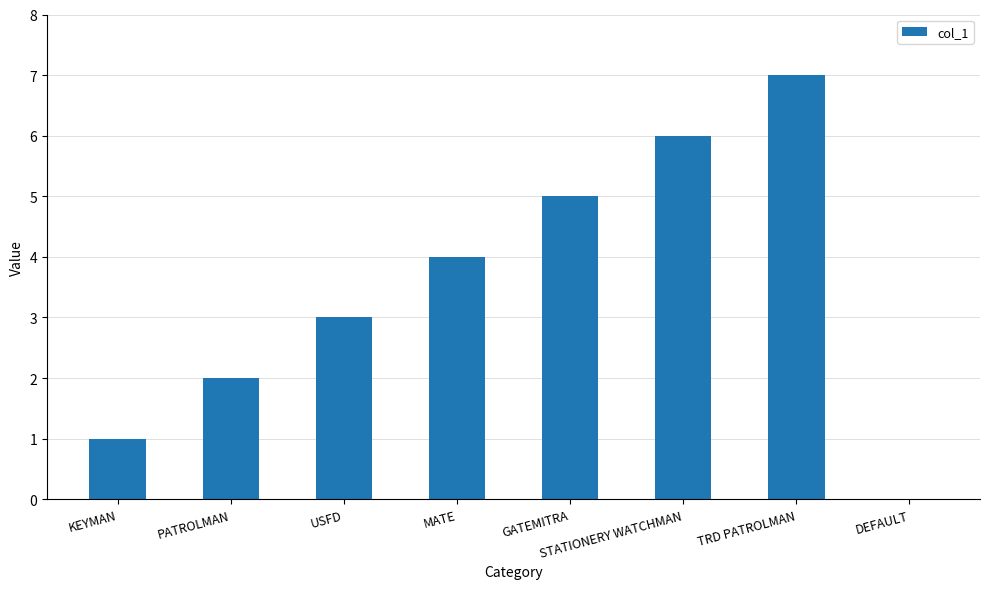

Which label corresponds to the largest value in the chart?

TRD PATROLMAN